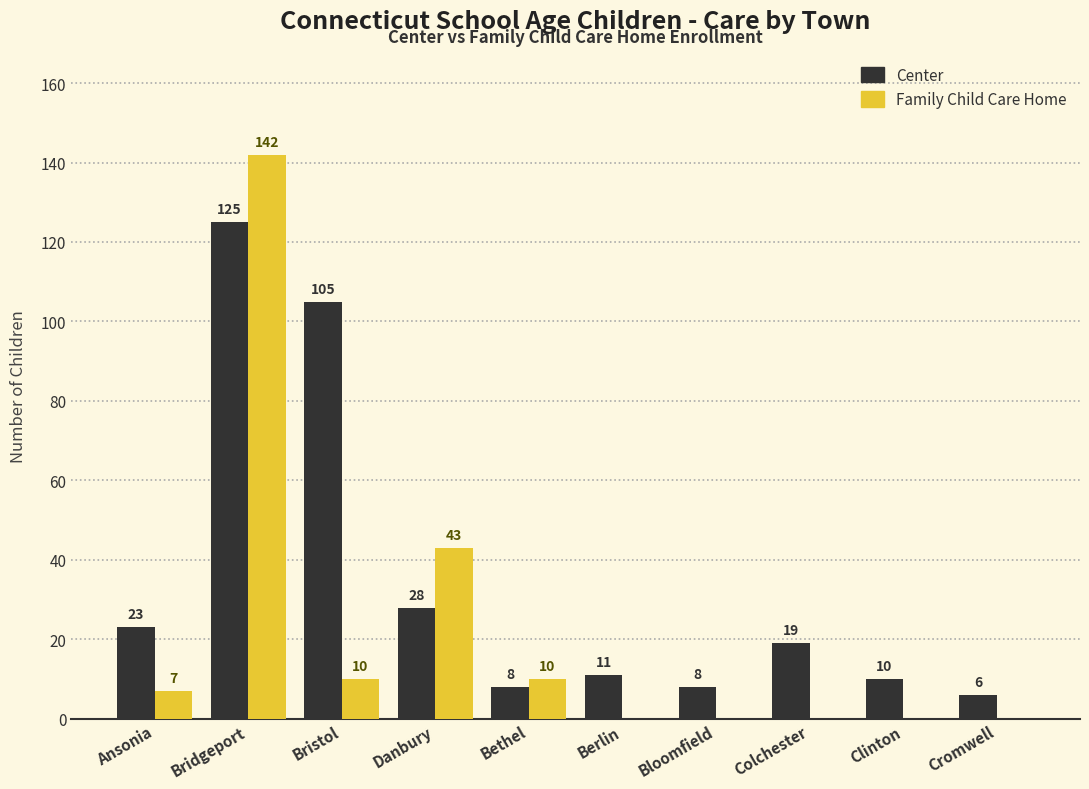

What is the average value of the Center series?

34